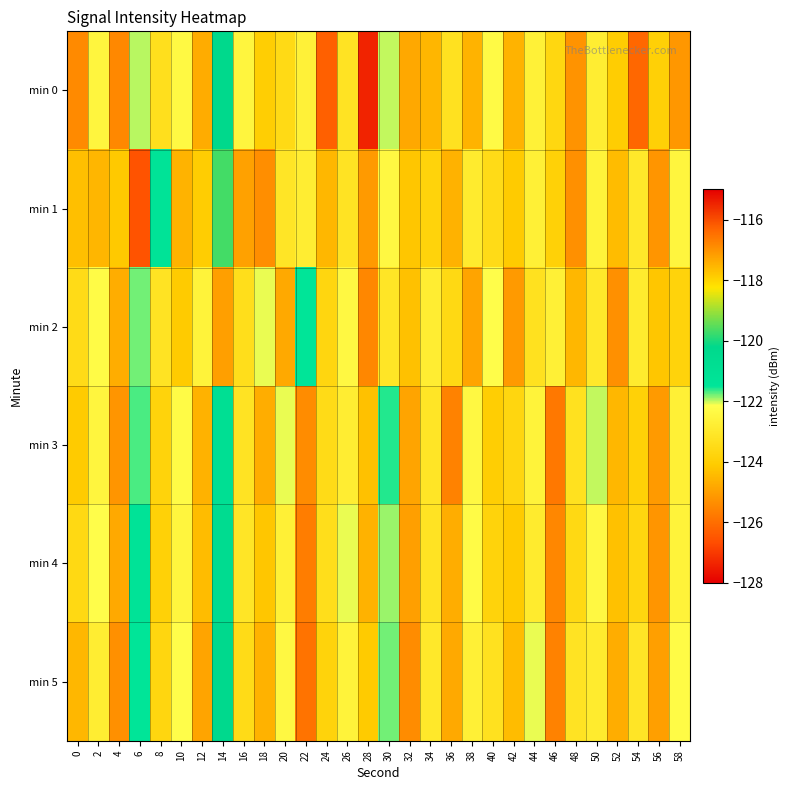

Reading left to right, what are all the values shown in this chart?

min 0: 0=-125.4	2=-122.5	4=-125.5	6=-122.0	8=-123.3	10=-122.4	12=-124.7	14=-120.2	16=-122.5	18=-124.0	20=-123.5	22=-122.7	24=-126.3	26=-123.2	28=-127.4	30=-122.0	32=-124.8	34=-124.5	36=-123.3	38=-124.6	40=-122.3	42=-124.6	44=-122.7	46=-123.7	48=-125.2	50=-122.8	52=-124.0	54=-116.3	56=-123.9	58=-125.2
min 1: 0=-124.3	2=-124.5	4=-124.1	6=-126.5	8=-121.3	10=-124.6	12=-124.0	14=-119.7	16=-125.0	18=-125.4	20=-123.1	22=-122.8	24=-124.5	26=-123.2	28=-125.1	30=-122.4	32=-124.2	34=-123.8	36=-124.6	38=-122.9	40=-123.5	42=-124.1	44=-122.7	46=-123.9	48=-125.3	50=-122.6	52=-124.4	54=-123.0	56=-125.2	58=-122.5
min 2: 0=-123.5	2=-122.3	4=-124.7	6=-121.8	8=-123.2	10=-124.1	12=-122.6	14=-125.0	16=-123.4	18=-122.1	20=-124.8	22=-121.5	24=-123.7	26=-122.4	28=-125.5	30=-123.1	32=-124.3	34=-122.8	36=-123.6	38=-124.9	40=-122.2	42=-125.1	44=-123.3	46=-122.7	48=-124.5	50=-123.0	52=-125.3	54=-122.9	56=-124.2	58=-123.8
min 3: 0=-124.1	2=-122.5	4=-125.2	6=-121.7	8=-123.8	10=-122.3	12=-124.6	14=-120.9	16=-123.2	18=-124.7	20=-122.1	22=-125.4	24=-123.5	26=-122.8	28=-124.3	30=-121.6	32=-124.9	34=-123.1	36=-125.6	38=-122.4	40=-124.0	42=-123.7	44=-122.6	46=-125.8	48=-123.3	50=-122.0	52=-124.5	54=-123.9	56=-125.1	58=-122.7
min 4: 0=-123.6	2=-122.2	4=-124.8	6=-121.3	8=-123.9	10=-122.5	12=-124.4	14=-120.6	16=-123.1	18=-124.2	20=-122.7	22=-125.7	24=-123.4	26=-122.1	28=-124.6	30=-121.9	32=-125.0	34=-123.2	36=-124.7	38=-122.3	40=-123.8	42=-124.1	44=-122.9	46=-125.5	48=-123.6	50=-122.4	52=-124.3	54=-123.7	56=-125.2	58=-122.6
min 5: 0=-124.5	2=-122.8	4=-125.3	6=-121.5	8=-123.7	10=-122.2	12=-124.9	14=-120.3	16=-123.5	18=-124.6	20=-122.4	22=-125.9	24=-123.8	26=-122.6	28=-124.1	30=-121.8	32=-125.4	34=-123.0	36=-124.8	38=-122.7	40=-123.3	42=-124.4	44=-122.1	46=-125.6	48=-123.2	50=-122.9	52=-124.7	54=-123.1	56=-125.0	58=-122.3